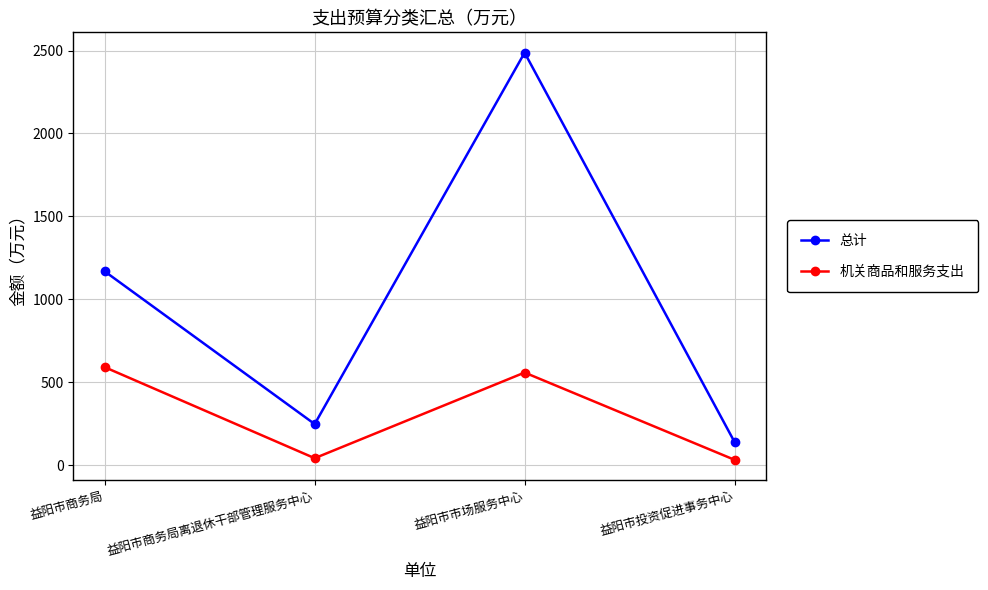

True or false: 总计 and 机关商品和服务支出 intersect in this chart.

False